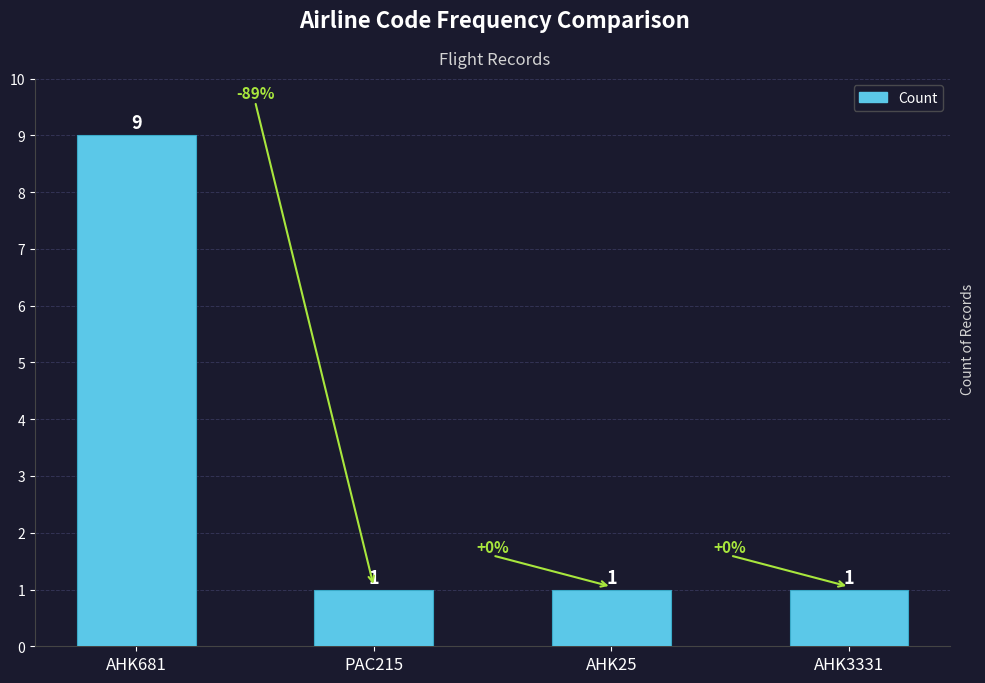

What is the difference between the maximum and second lowest values?

8